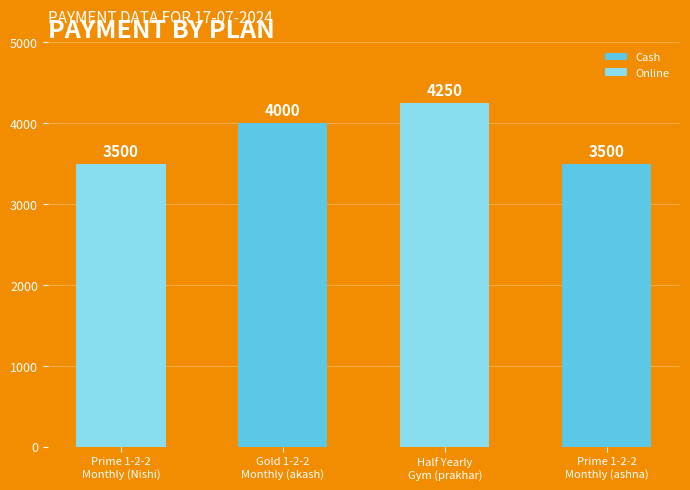

How many categories are shown in the chart?

4